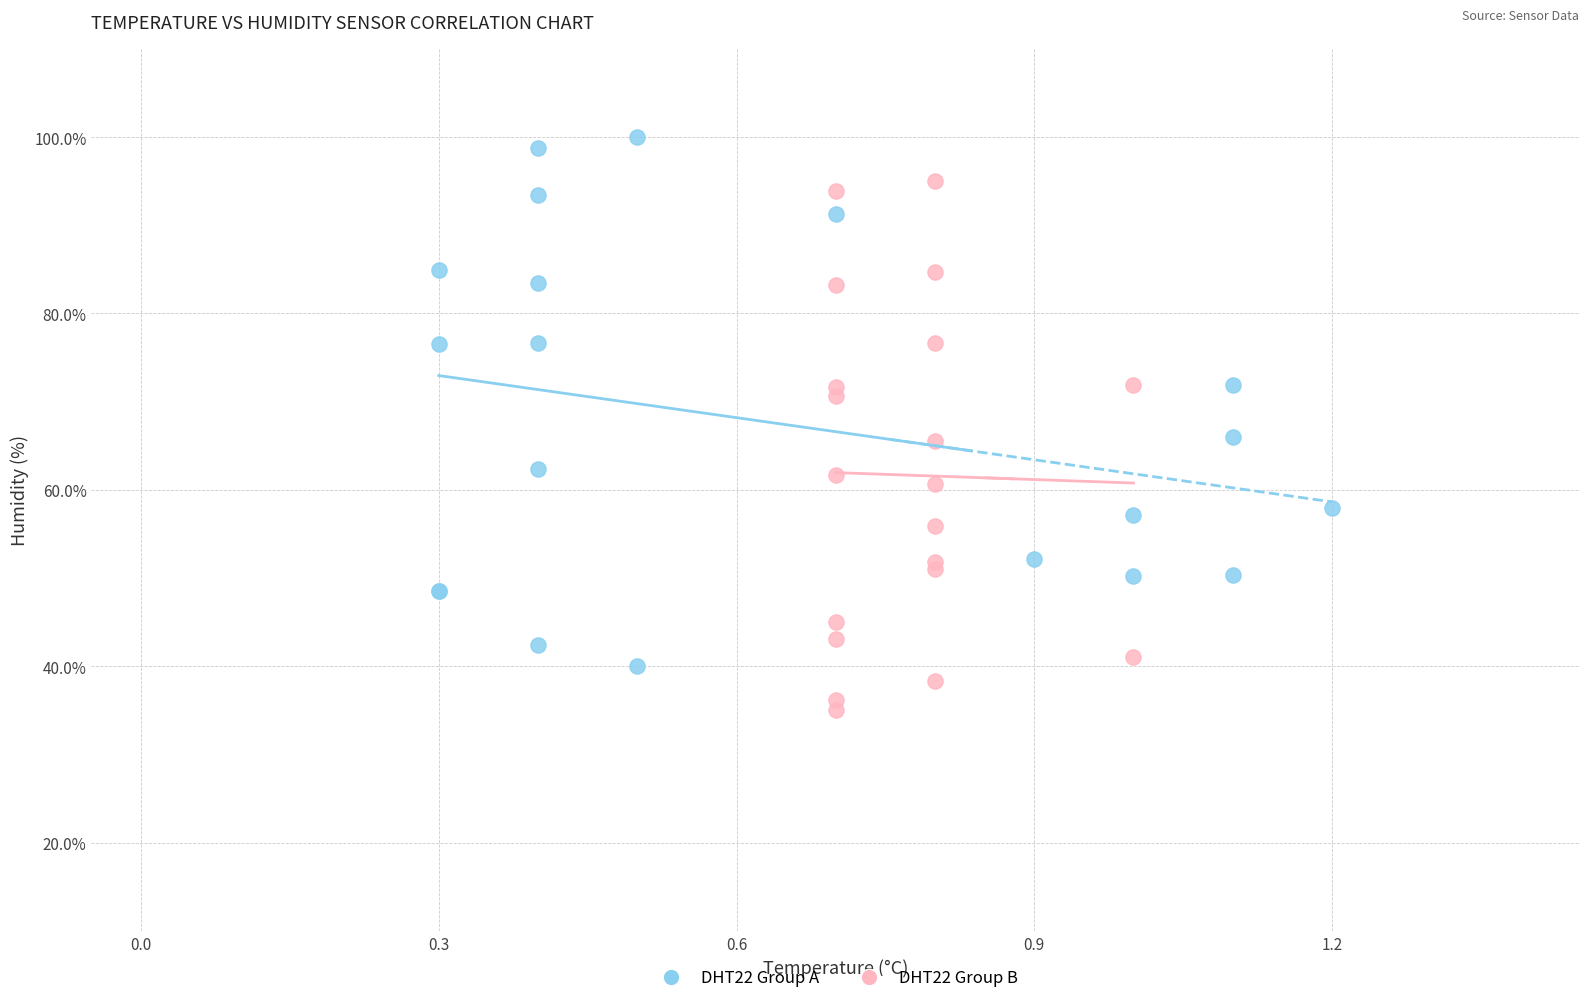

Which series reaches the maximum Y coordinate?

DHT22 Group A